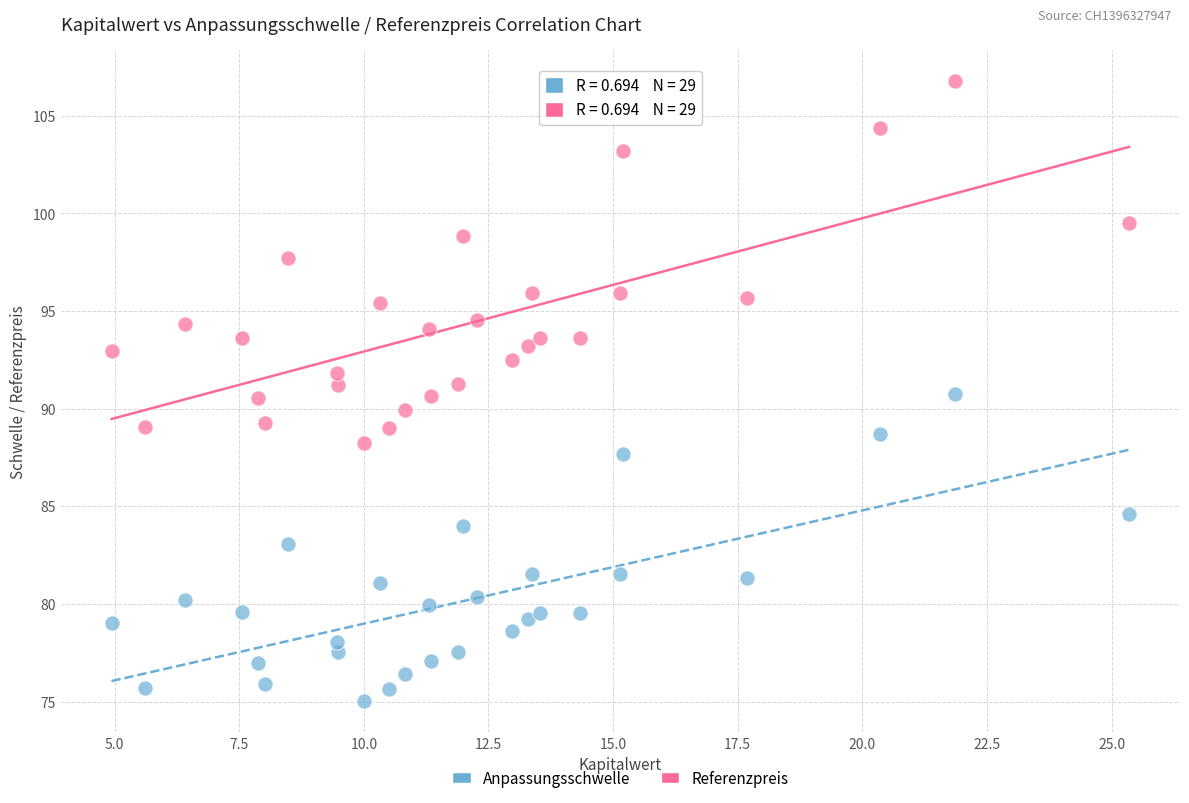

Which series has the widest spread of Y values?

Referenzpreis